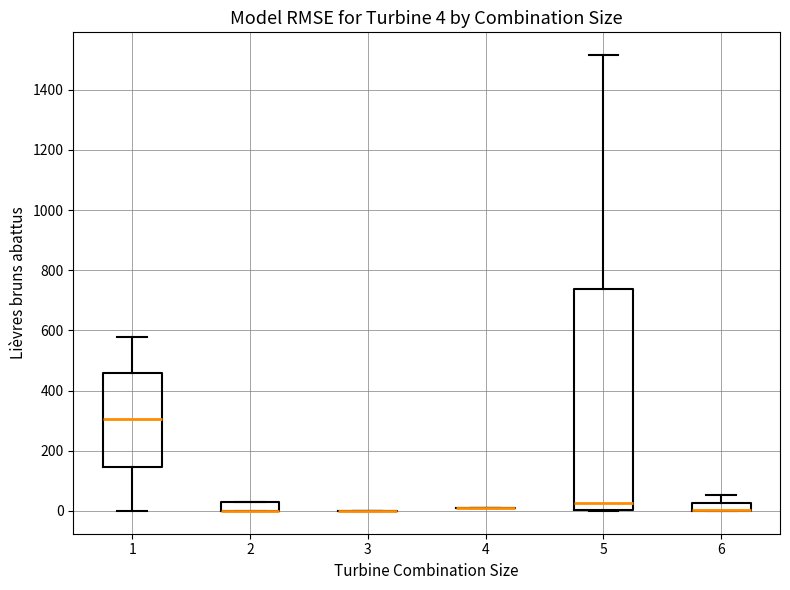

Comparing the boxes themselves (not the whiskers), which one is the tallest?

5